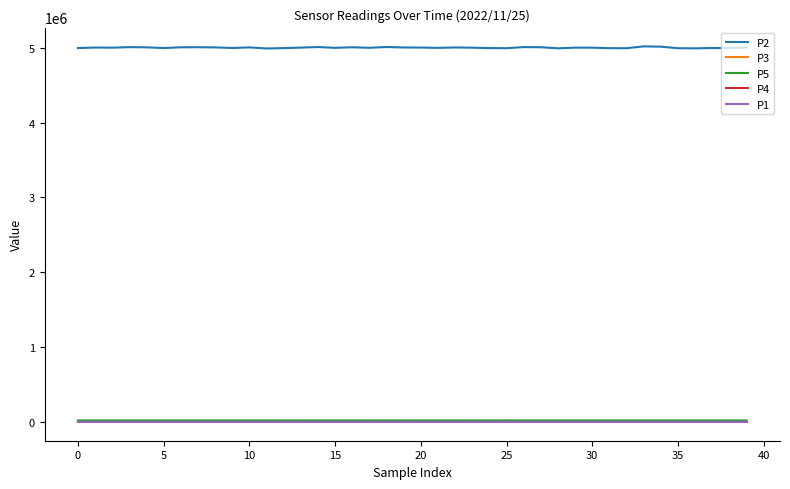

True or false: P5 has more than 2 interior local peaks.

True